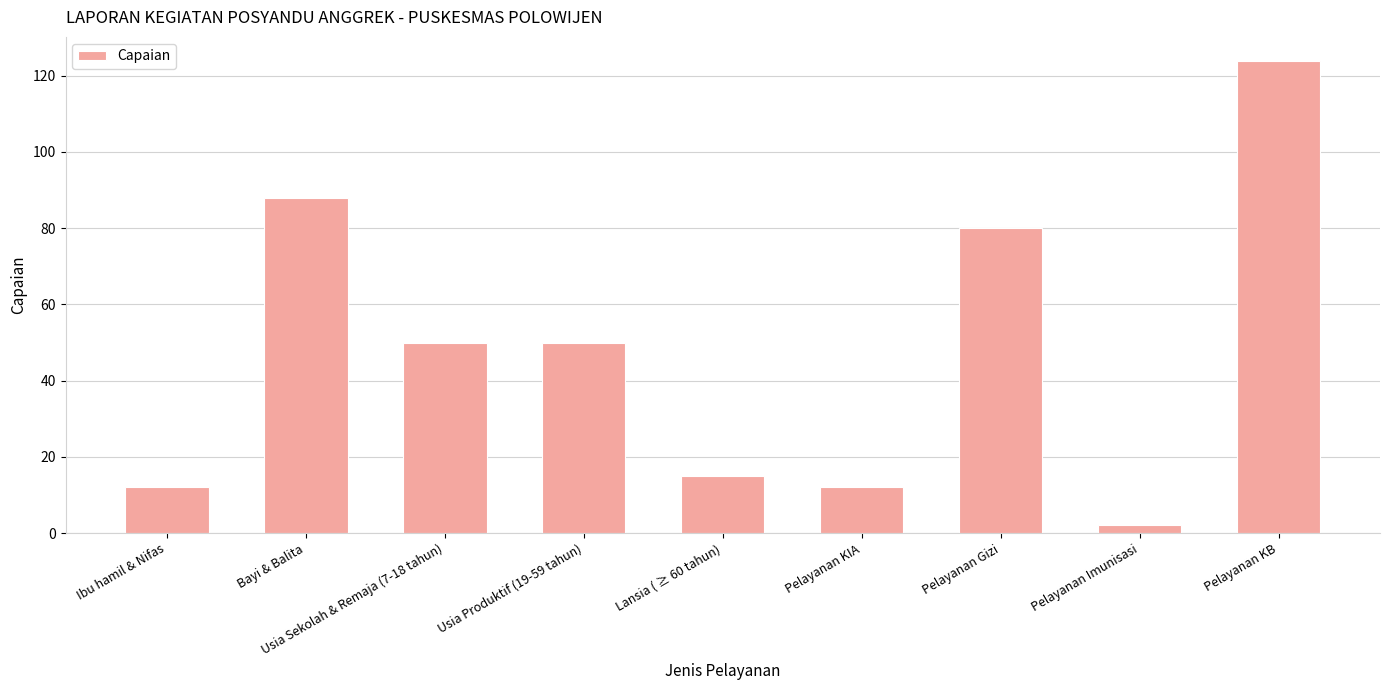

Reading left to right, what are all the values shown in this chart?

12	88	50	50	15	12	80	2	124